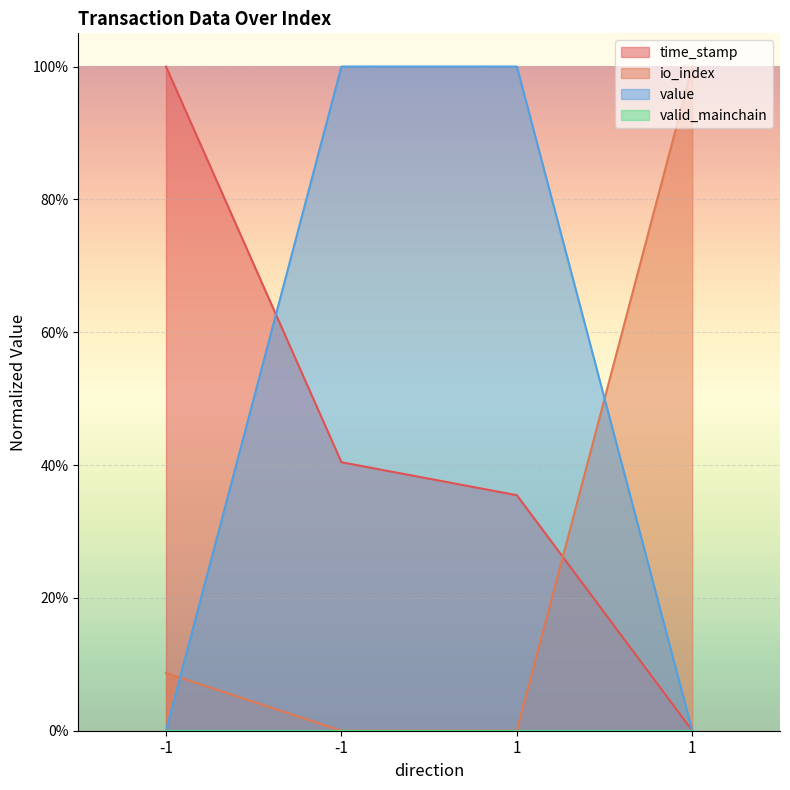

At 1, list the series in order from smallest to largest.

io_index, time_stamp, value